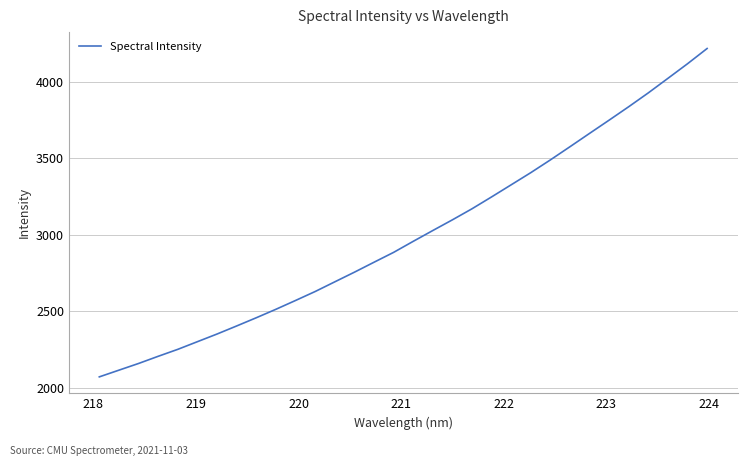

What is the difference between the second highest and second lowest values?

2001.7